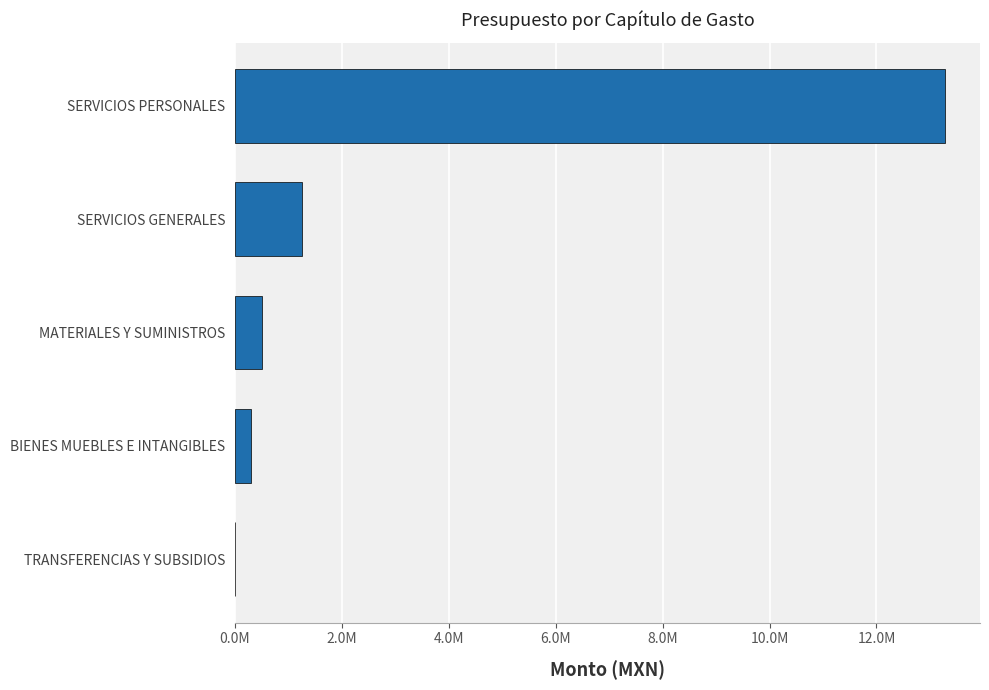

Are the bars horizontal?

Yes